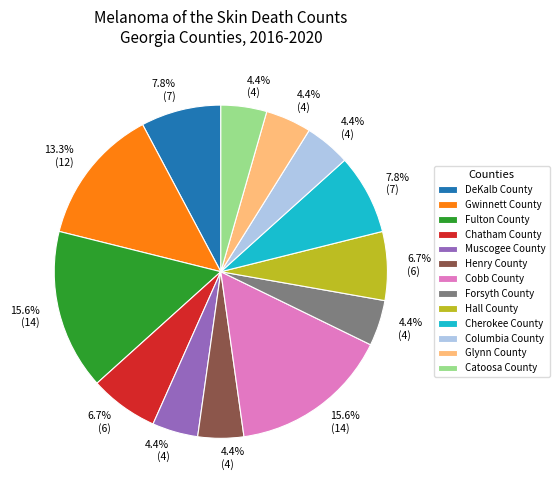

To the nearest percent, what portion does Forsyth County represent?

4%